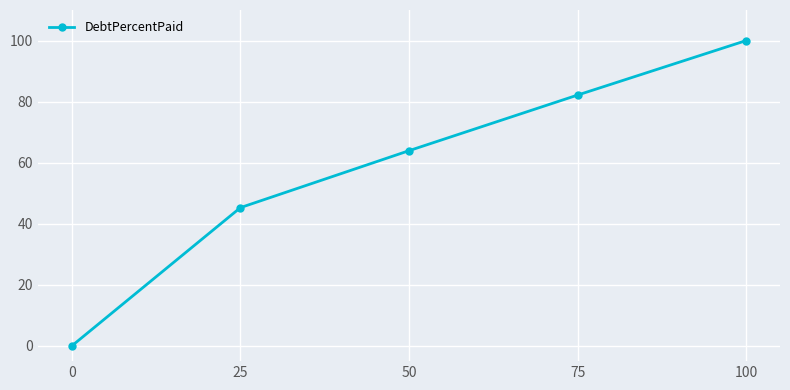

True or false: there are more than 1 points higher than both neighbors.

False